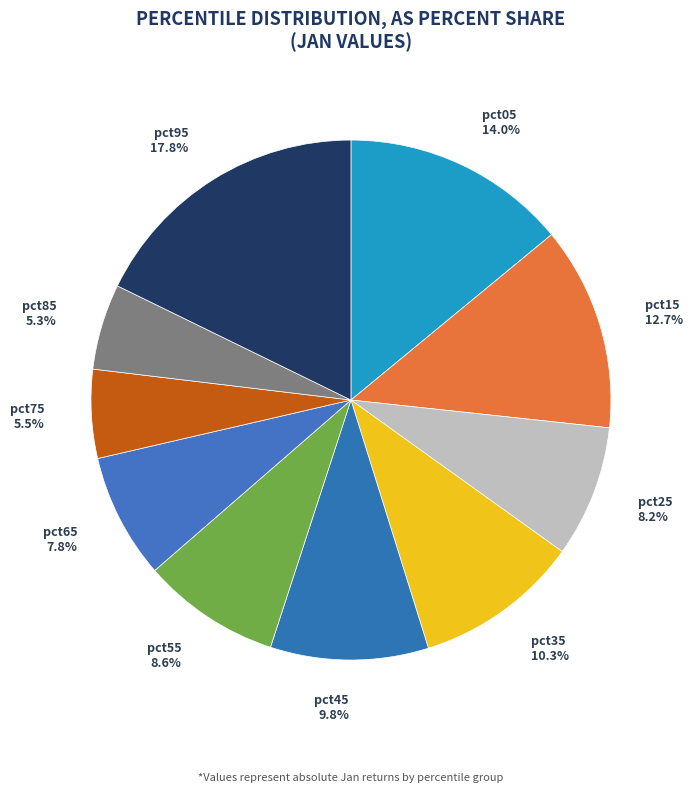

Does pct35 represent more than half of the total?

No